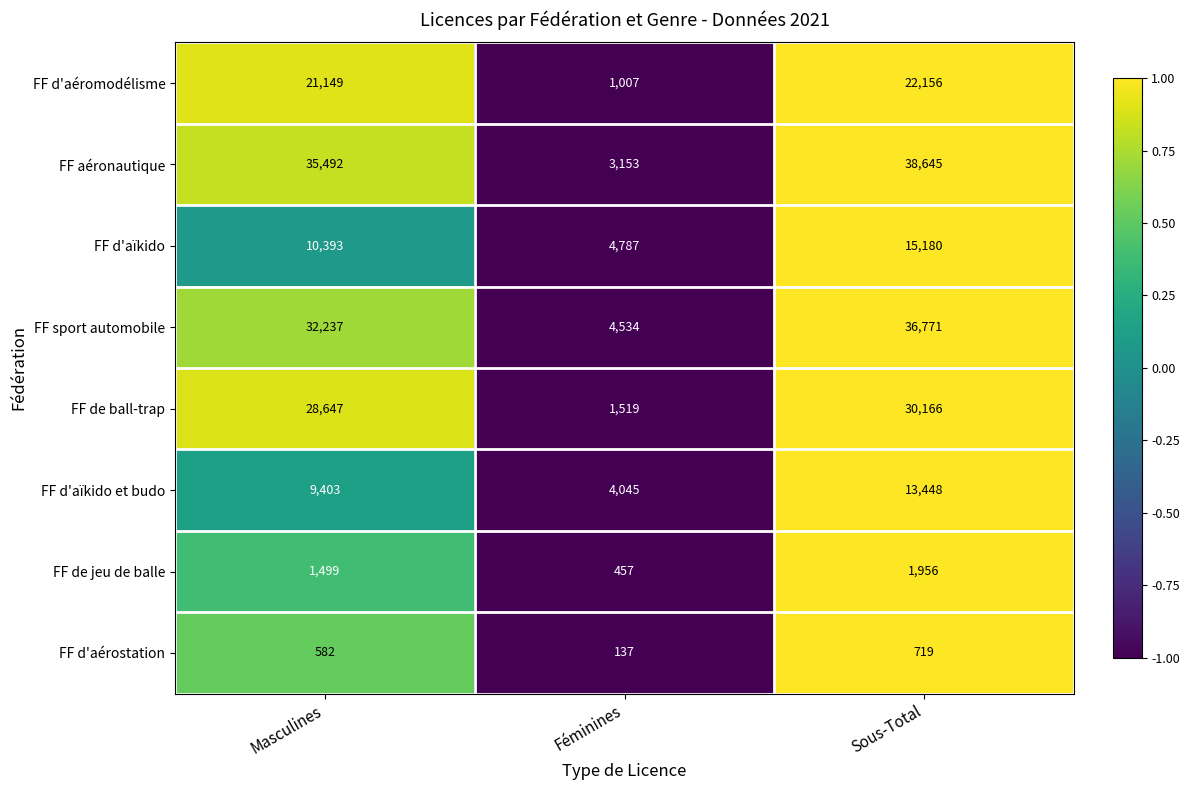

What is the total value across all series at Masculines?

139402